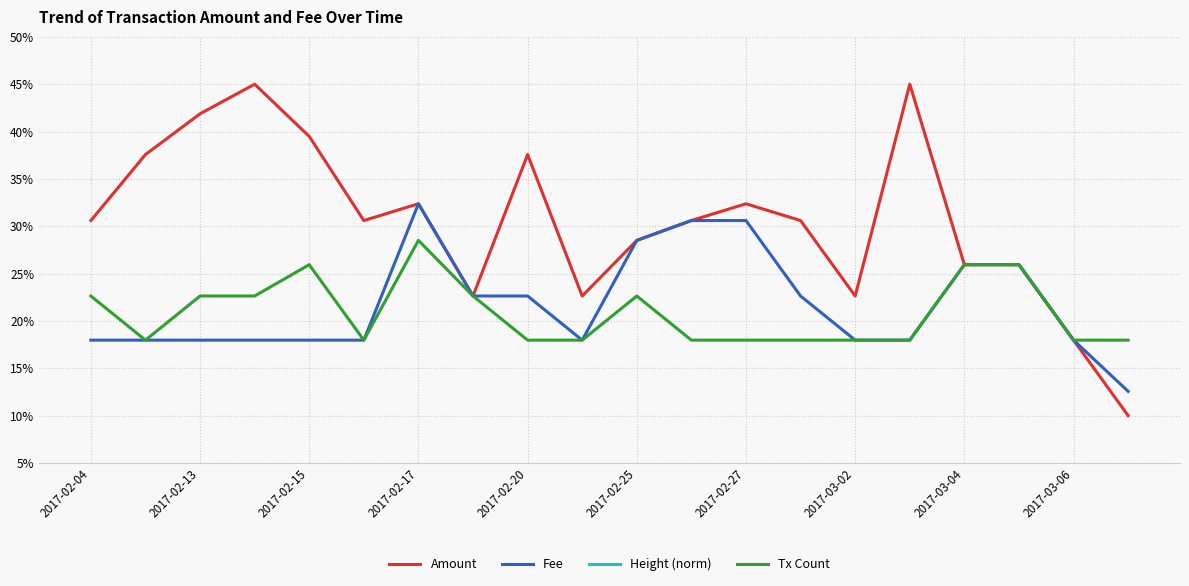

How many lines are shown in the chart?

4